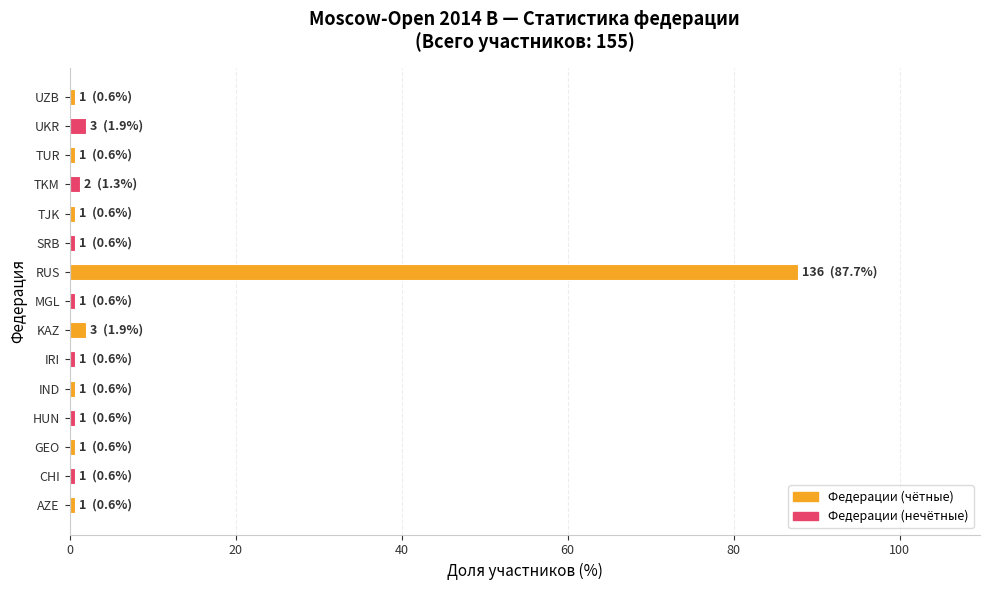

Which label corresponds to the largest value in the chart?

RUS